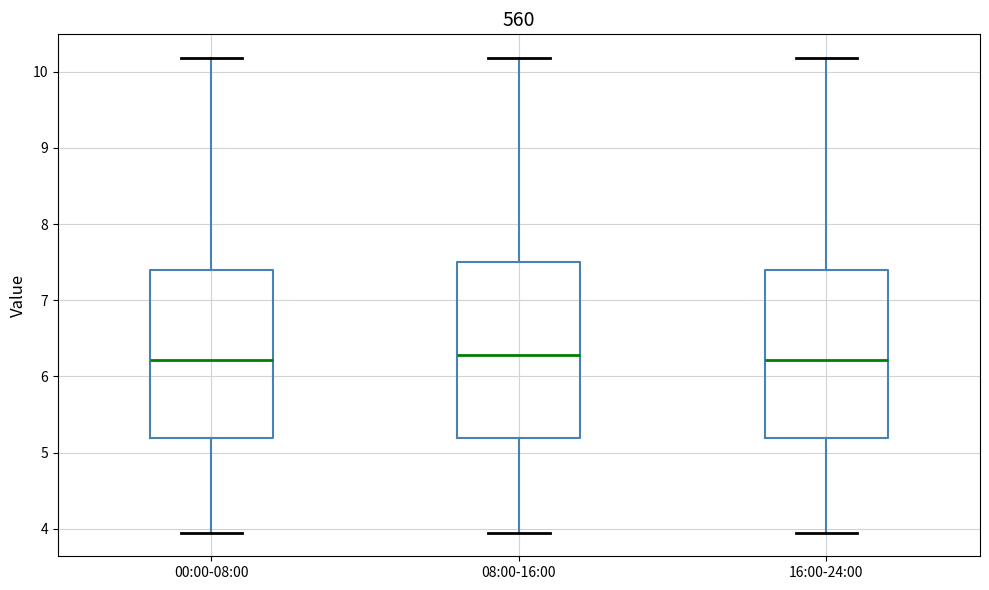

Reading left to right, read every box against the y-axis: the position of its median line, the range the box covers, and the ends of its whiskers. The values are not printed on the chart, so give them approximately, as read against the axis.

00:00-08:00: median 6.2, box 5.2 to 7.4, whiskers 4.0 to 10.2
08:00-16:00: median 6.3, box 5.2 to 7.5, whiskers 4.0 to 10.2
16:00-24:00: median 6.2, box 5.2 to 7.4, whiskers 4.0 to 10.2